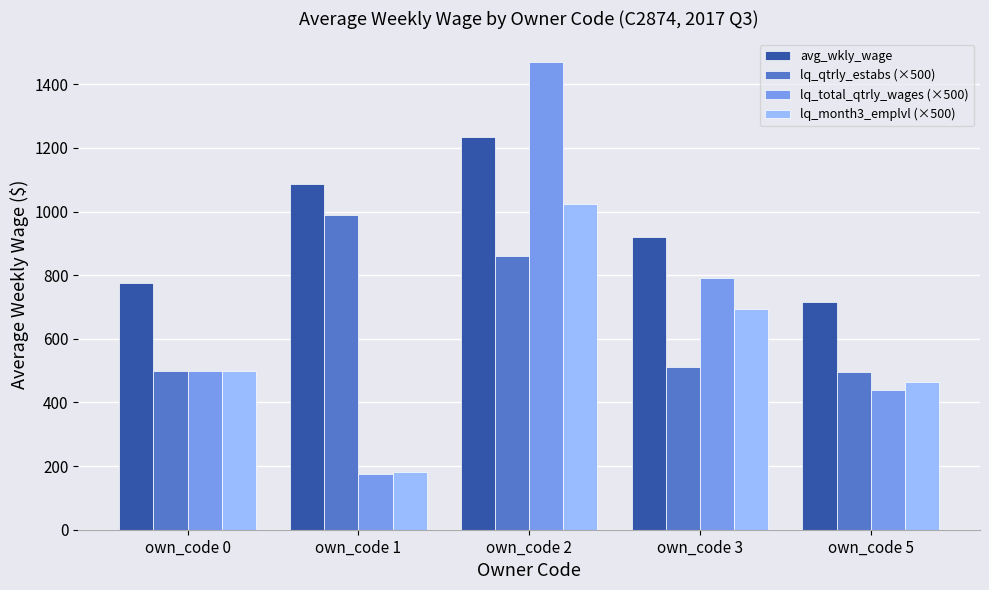

At which label is lq_qtrly_estabs (×500) closest to 742?

own_code 2